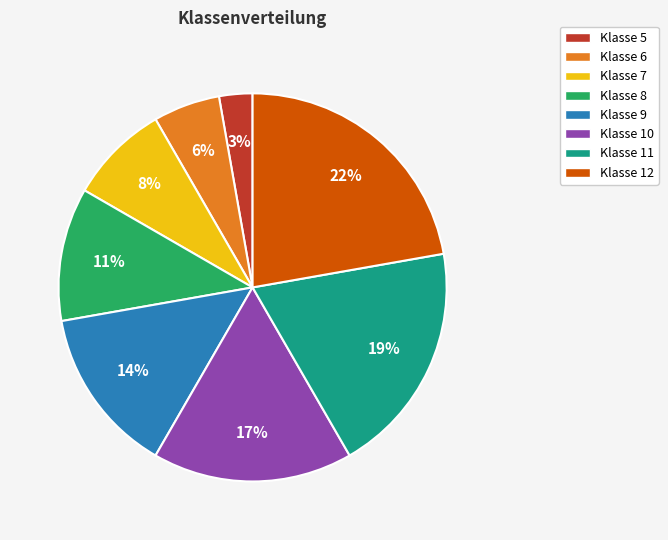

Count the number of slices in the pie.

8